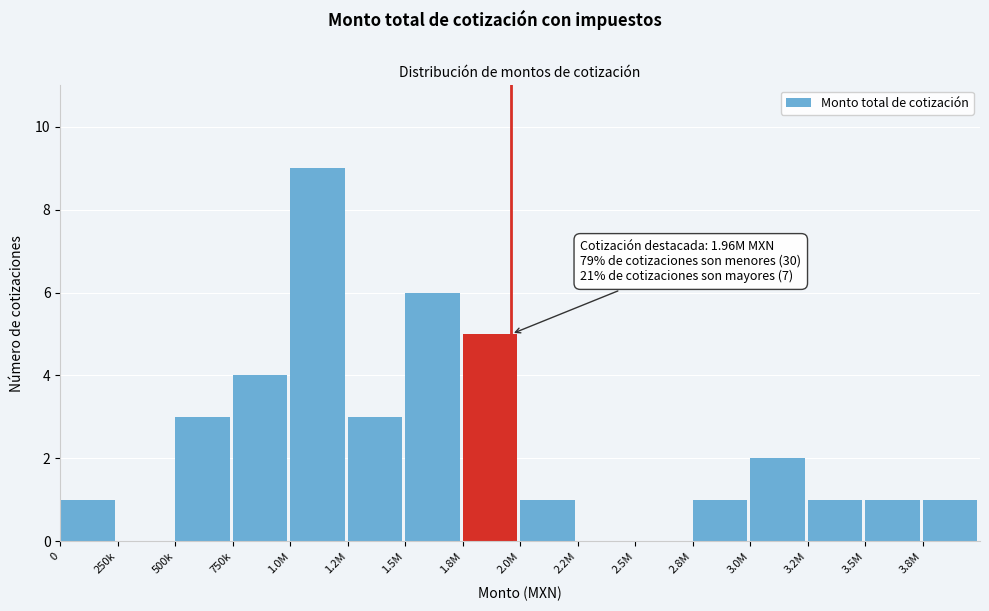

Reading left to right, transcribe all the data shown in this chart.

0=1	250k=0	500k=3	750k=4	1.0M=9	1.2M=3	1.5M=6	1.8M=5	2.0M=1	2.2M=0	2.5M=0	2.8M=1	3.0M=2	3.2M=1	3.5M=1	3.8M=1